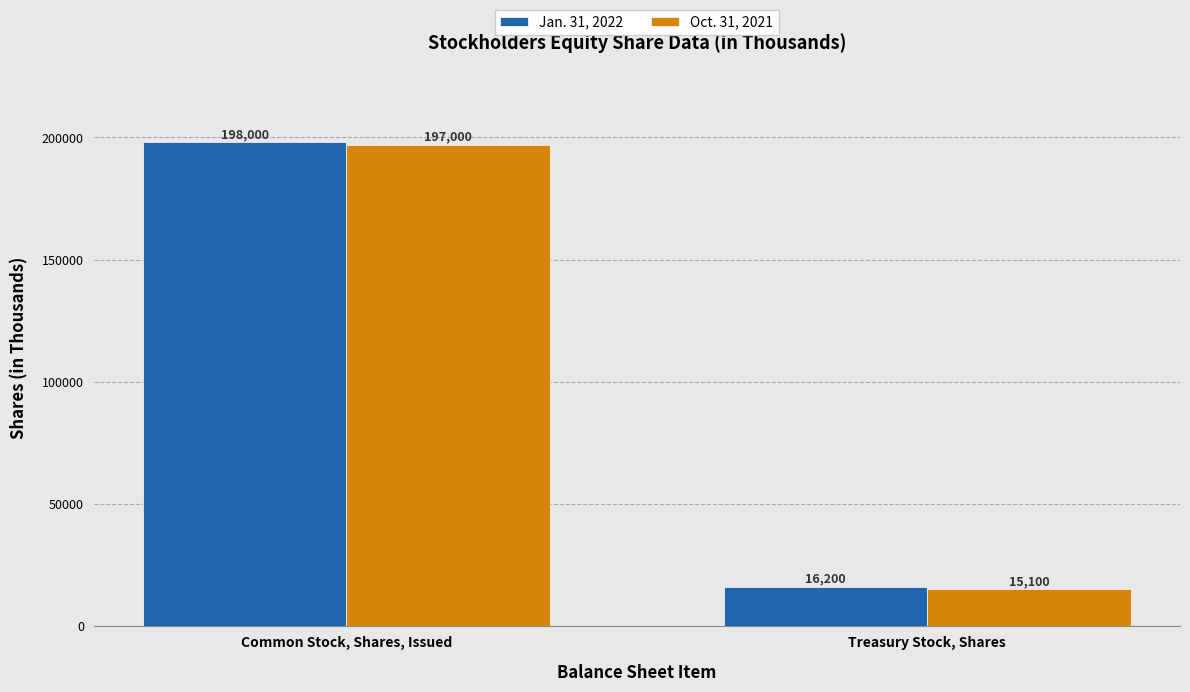

List the series in order of their overall mean, highest first.

Jan. 31, 2022, Oct. 31, 2021